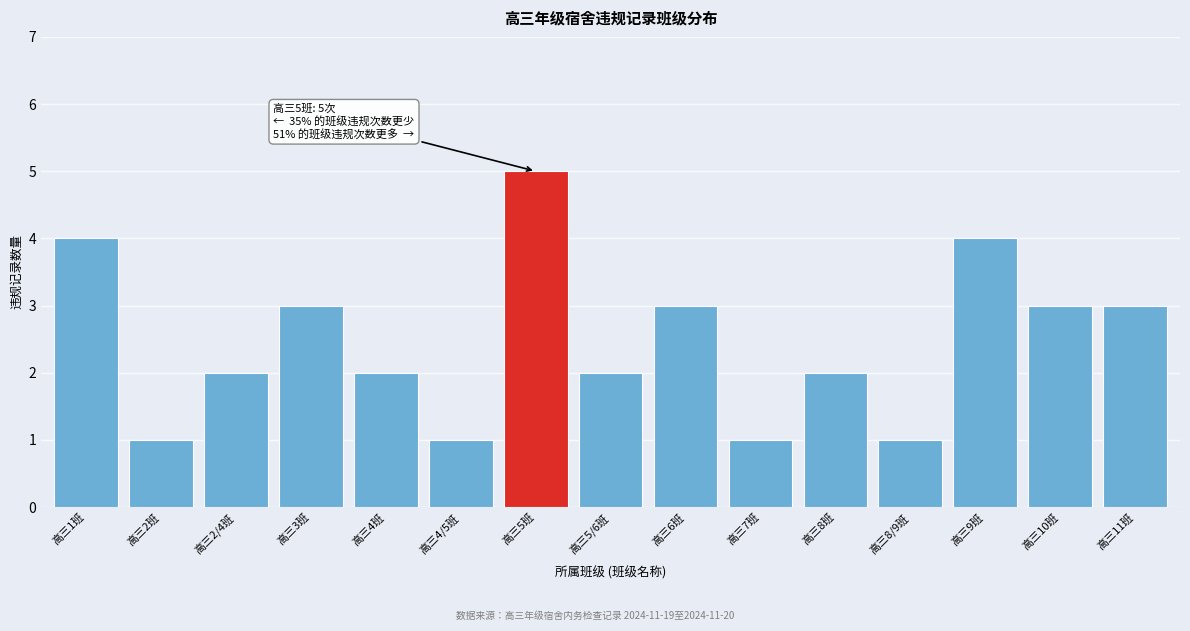

Reading left to right, what are all the values shown in this chart?

高三1班=4	高三2班=1	高三2/4班=2	高三3班=3	高三4班=2	高三4/5班=1	高三5班=5	高三5/6班=2	高三6班=3	高三7班=1	高三8班=2	高三8/9班=1	高三9班=4	高三10班=3	高三11班=3